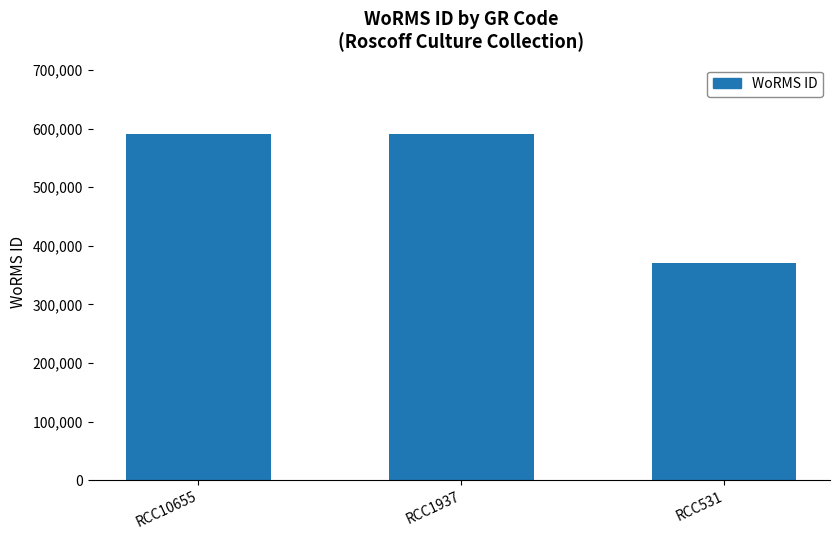

What is the minimum value shown in the chart?

369855